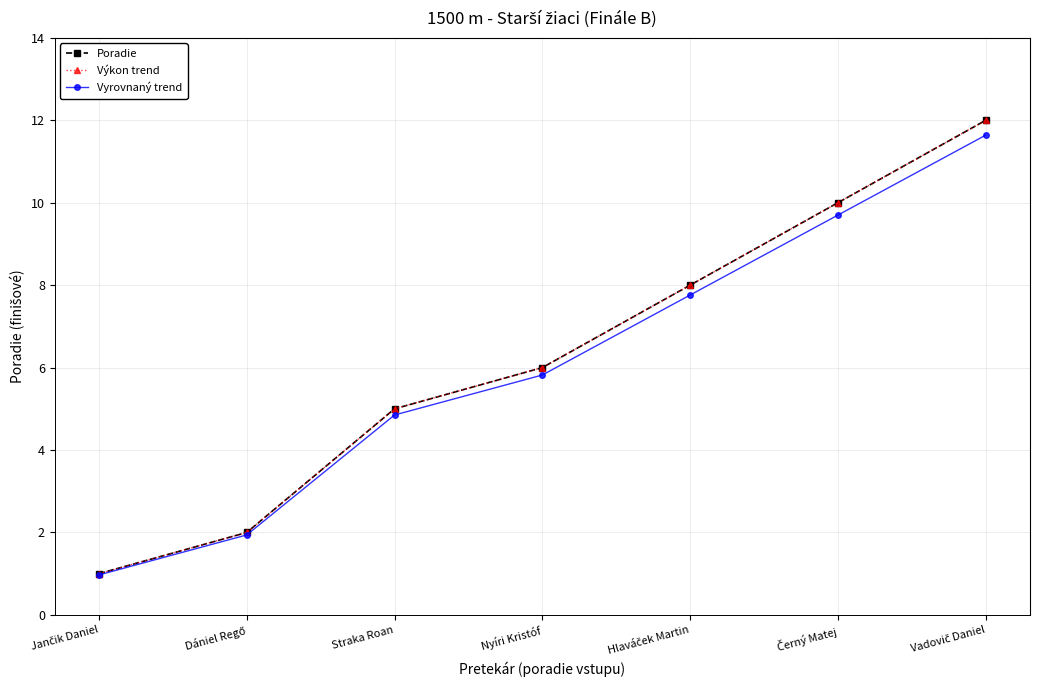

What is the minimum value for Vyrovnaný trend?

1.0